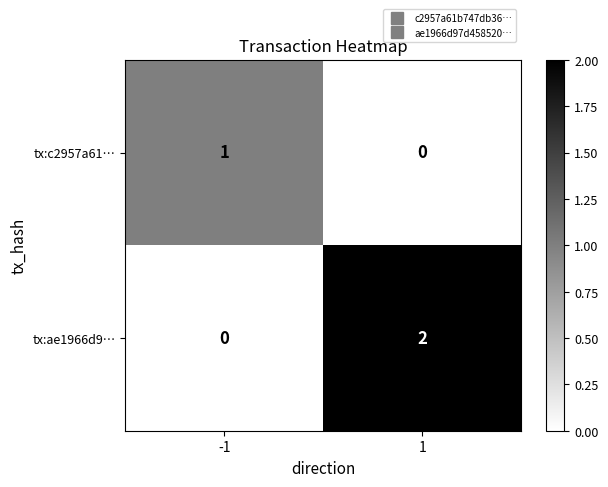

At how many categories does at least one series exceed 0?

2